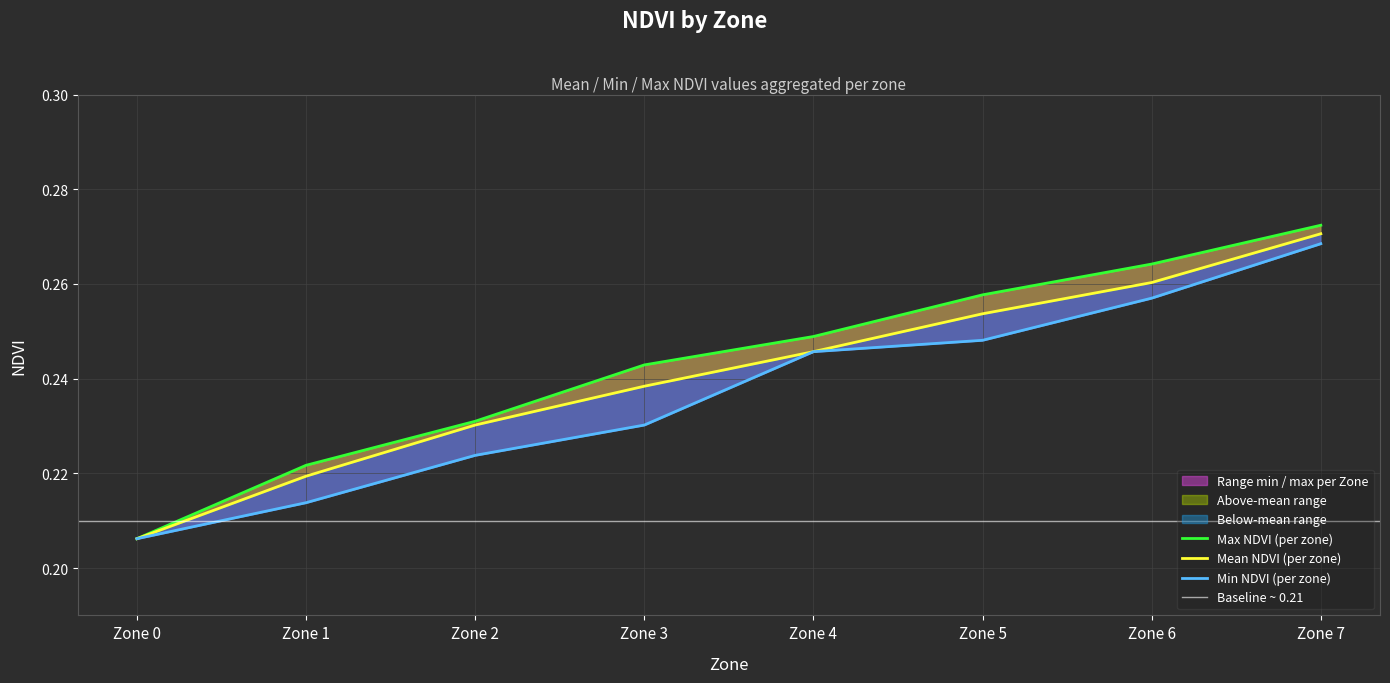

Which category has the lowest value in the Mean NDVI series?

Zone 0